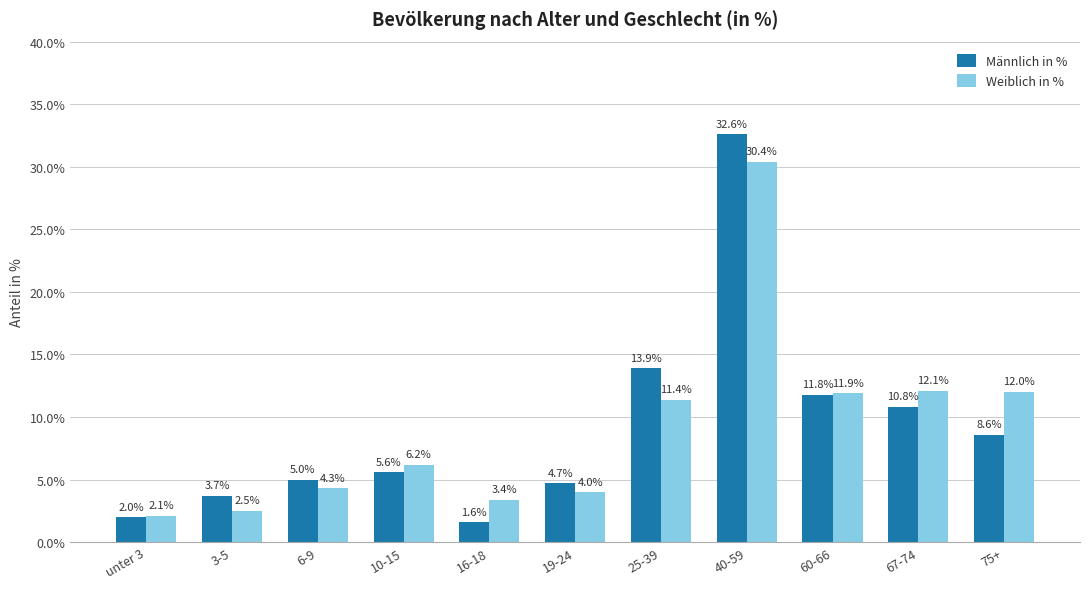

What position from the right is unter 3?

11